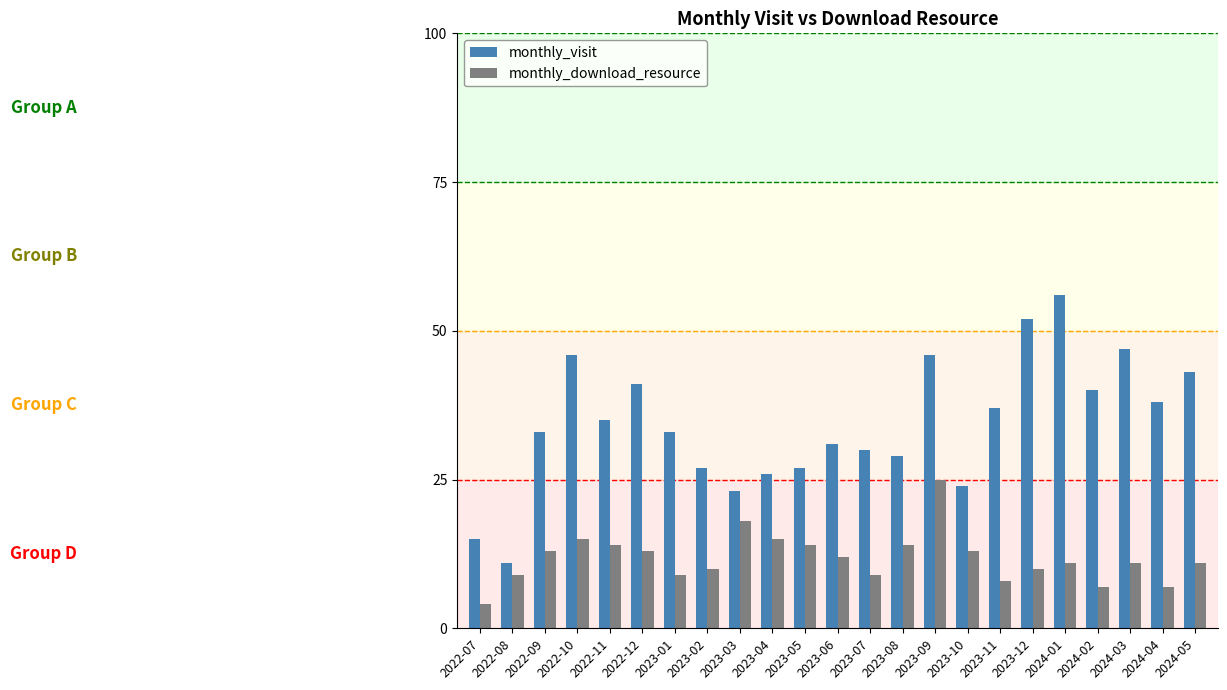

What is the sum of all monthly_visit values?

790